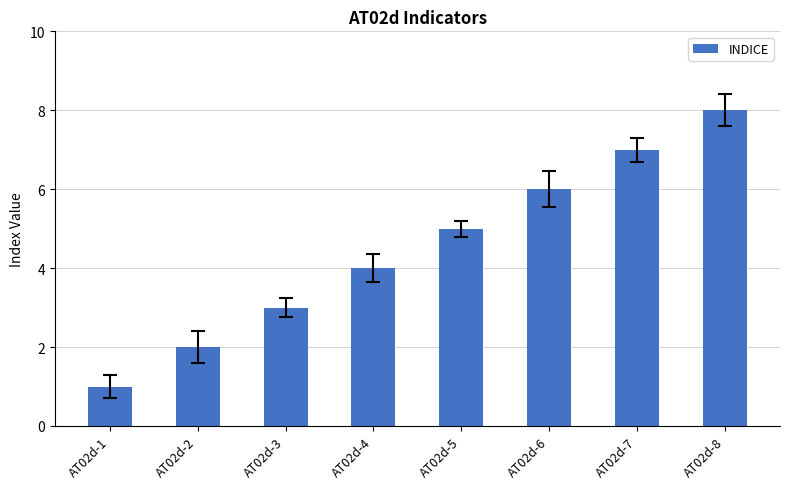

Which has a higher value, AT02d-6 or AT02d-2?

AT02d-6